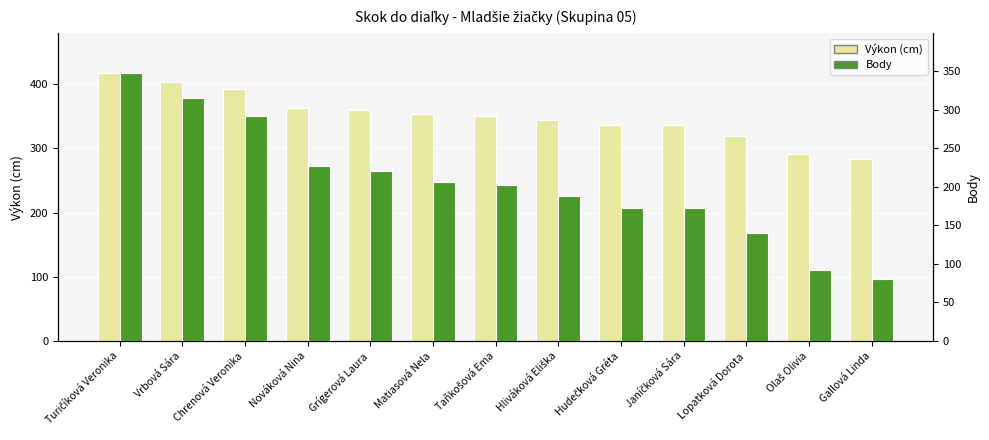

How many data points in Výkon are less than 351?

6